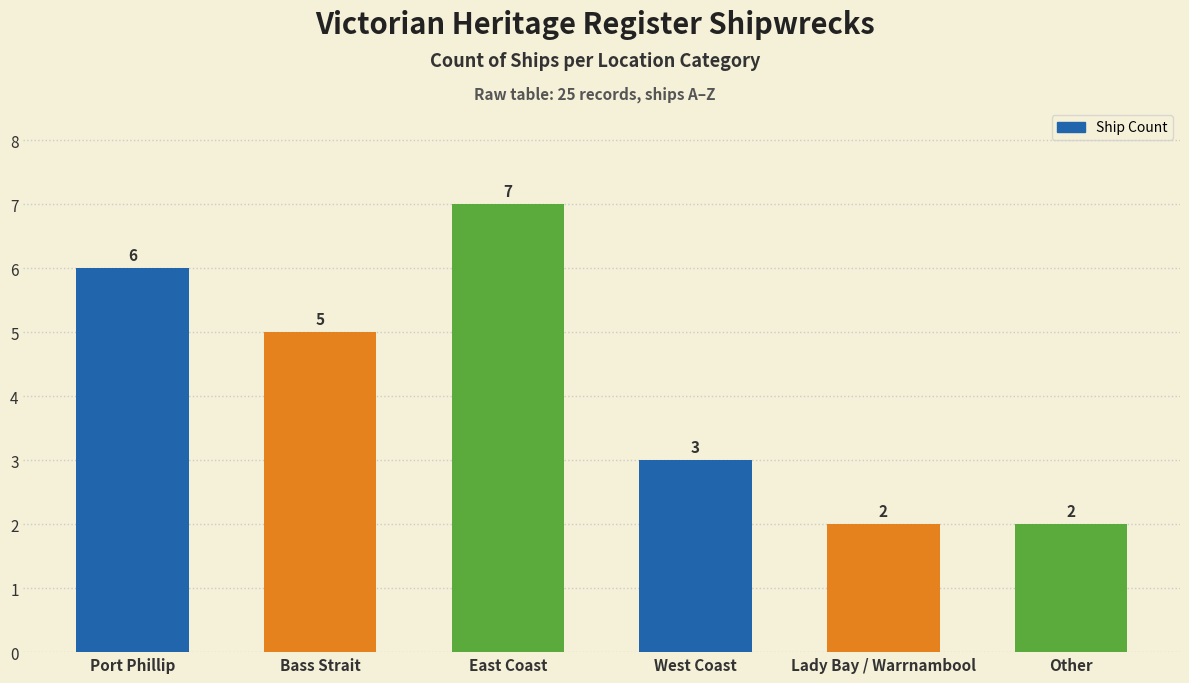

True or false: the data shows 2 at Lady Bay / Warrnambool.

True